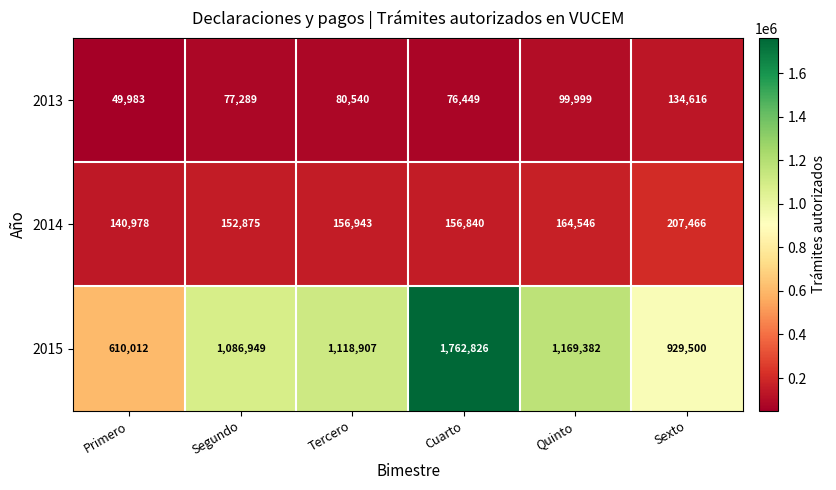

Which category has the lowest value across all series?

Primero